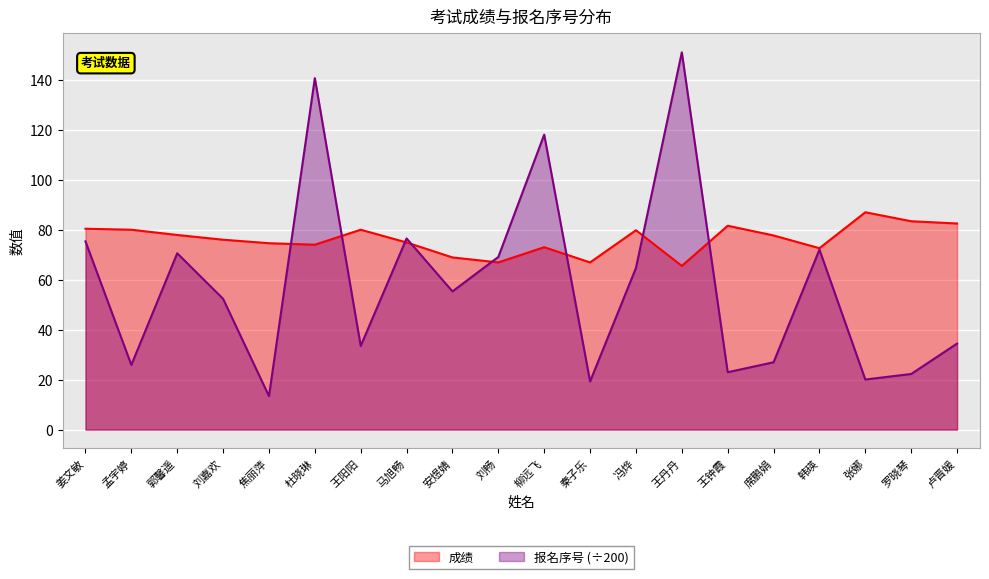

Reading left to right, transcribe all the data shown in this chart.

成绩: 80.5	80.1	78.0	76.1	74.7	74.1	80.1	75.0	69.0	67.0	73.1	67.0	79.9	65.6	81.7	77.8	72.7	87.1	83.5	82.6
报名序号: 75.4	25.9	70.7	52.4	13.4	140.9	33.5	76.6	55.4	69.2	118.2	19.3	64.8	151.2	23.0	27.0	72.1	20.1	22.3	34.5